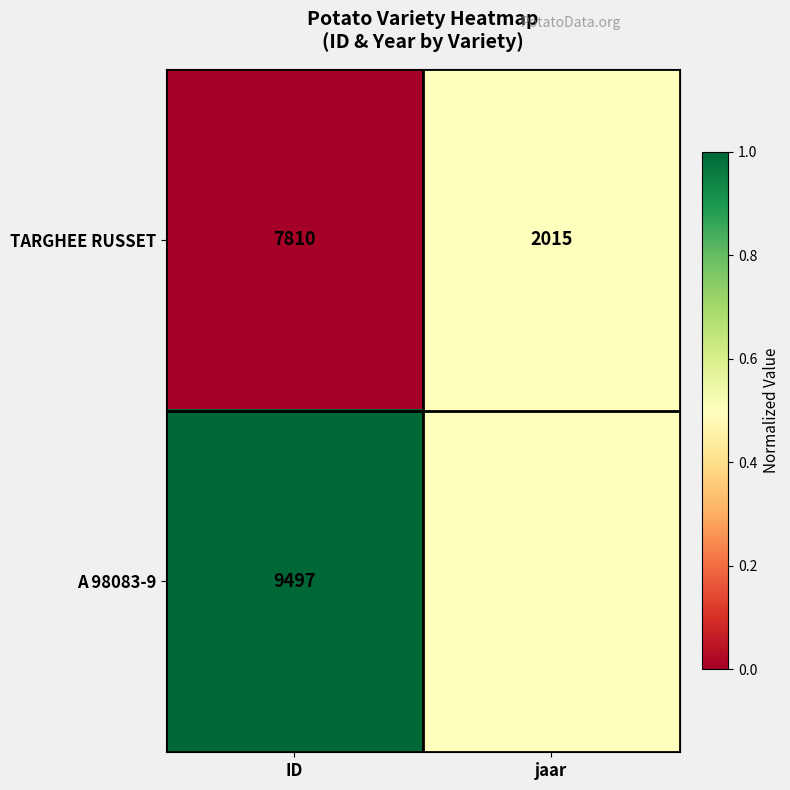

Rank the categories by TARGHEE RUSSET value from highest to lowest.

ID, jaar